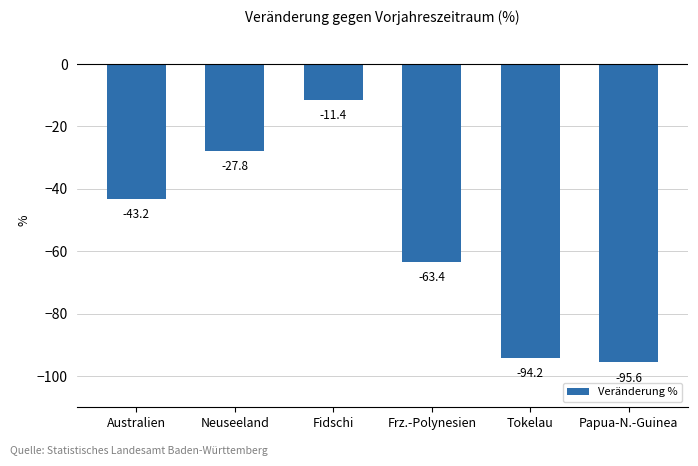

What is the difference between the values at Frz.-Polynesien and Papua-N.-Guinea?

32.2